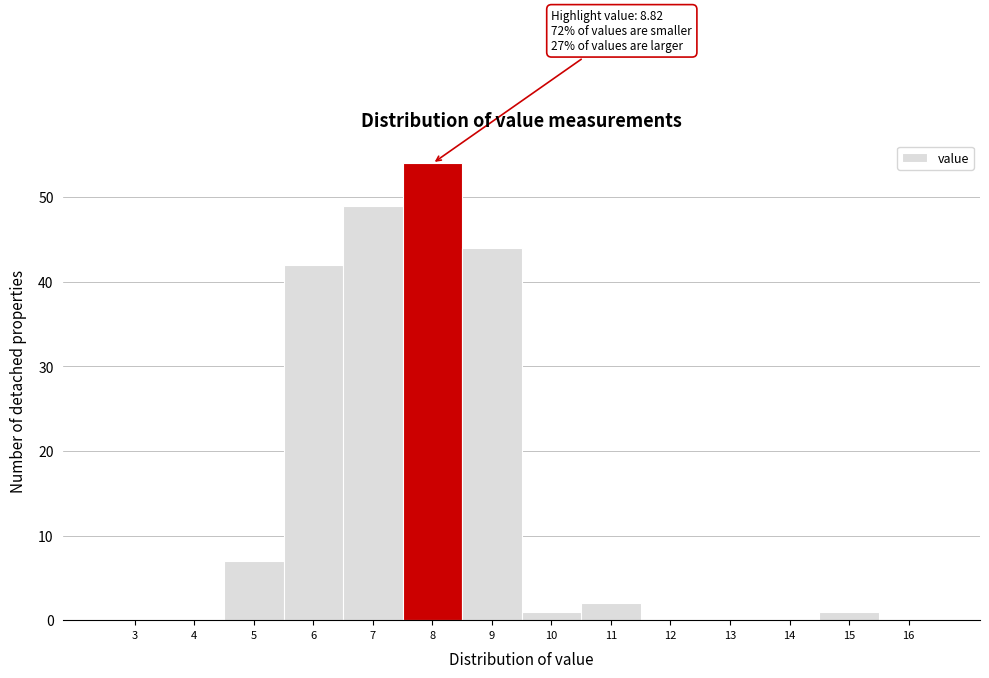

Reading left to right, transcribe all the data shown in this chart.

3=0	4=0	5=7	6=42	7=49	8=54	9=44	10=1	11=2	12=0	13=0	14=0	15=1	16=0